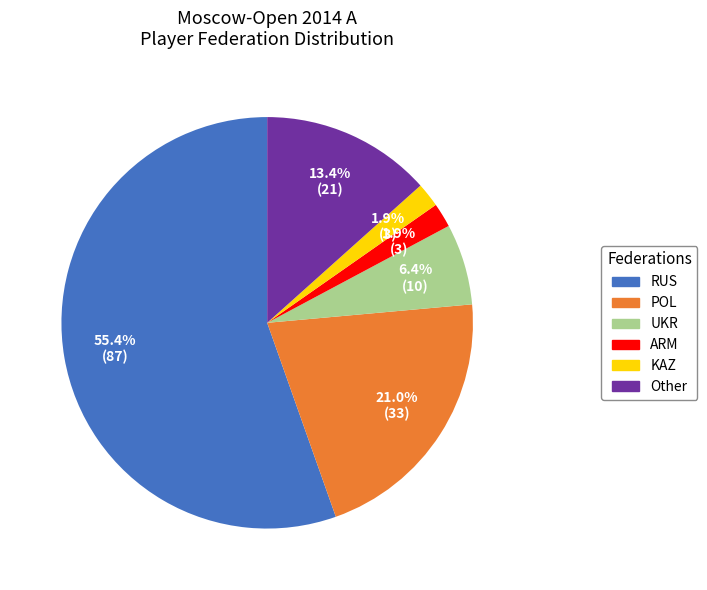

Combined, do POL and ARM account for over 50%?

No